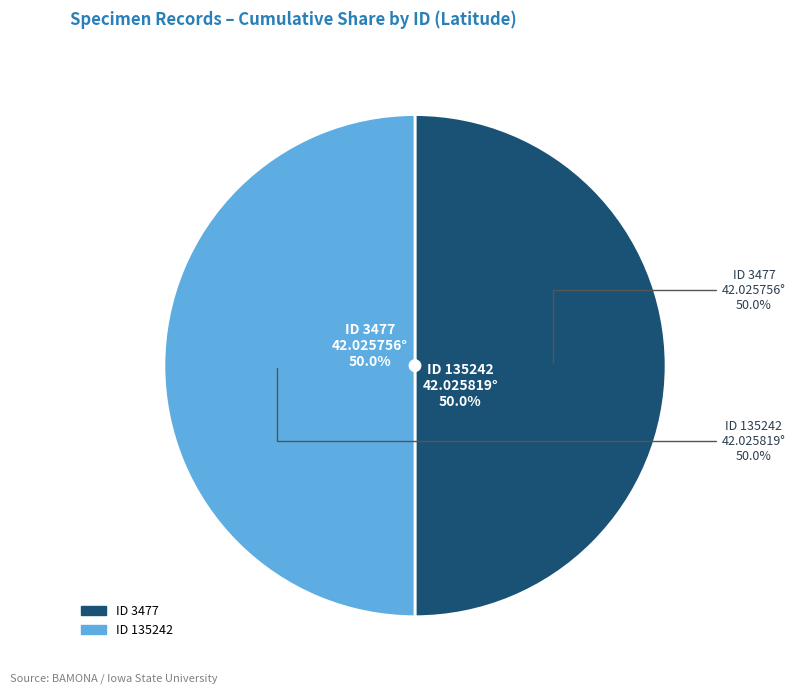

What is the largest slice in the pie chart?

135242